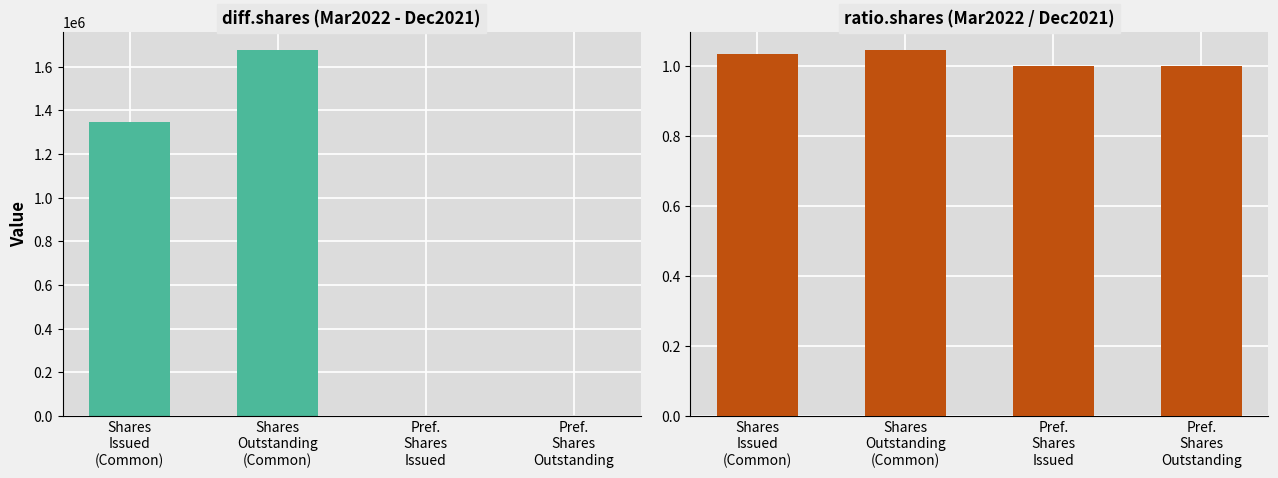

What is the difference between the highest and lowest values at Pref.
Shares
Outstanding?

1.0